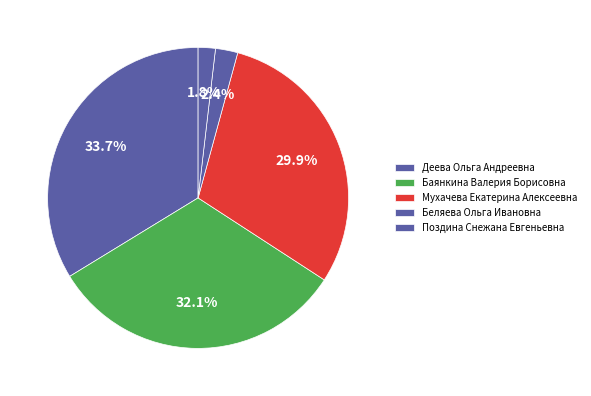

To the nearest percent, what is the average slice percentage?

20%